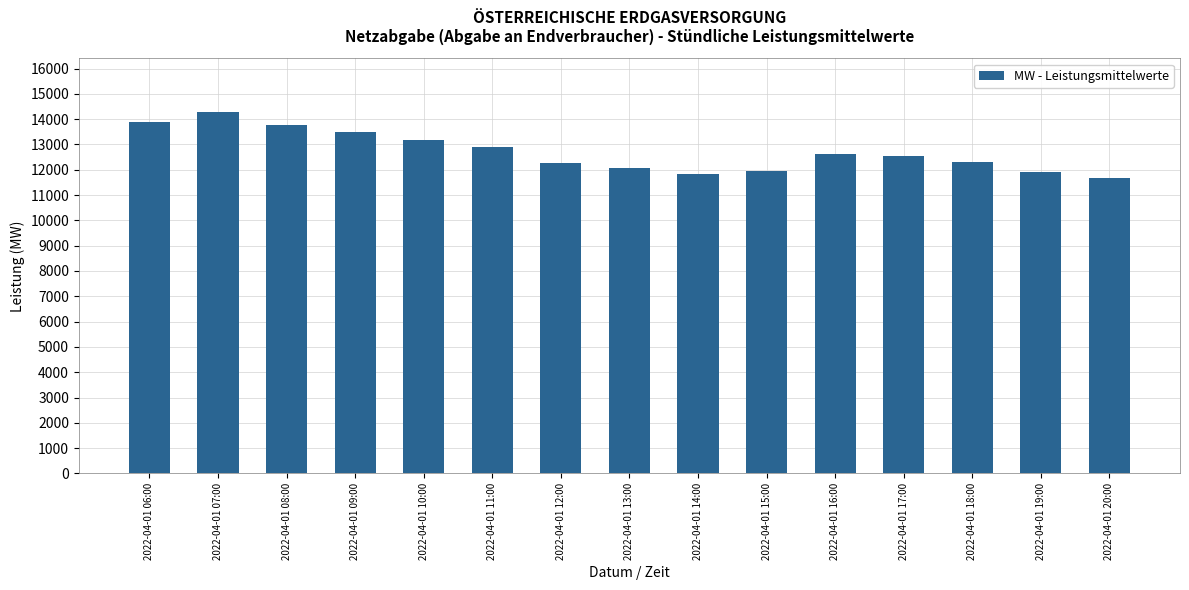

What is the difference between the values at 2022-04-01 12:00 and 2022-04-01 15:00?

321.2